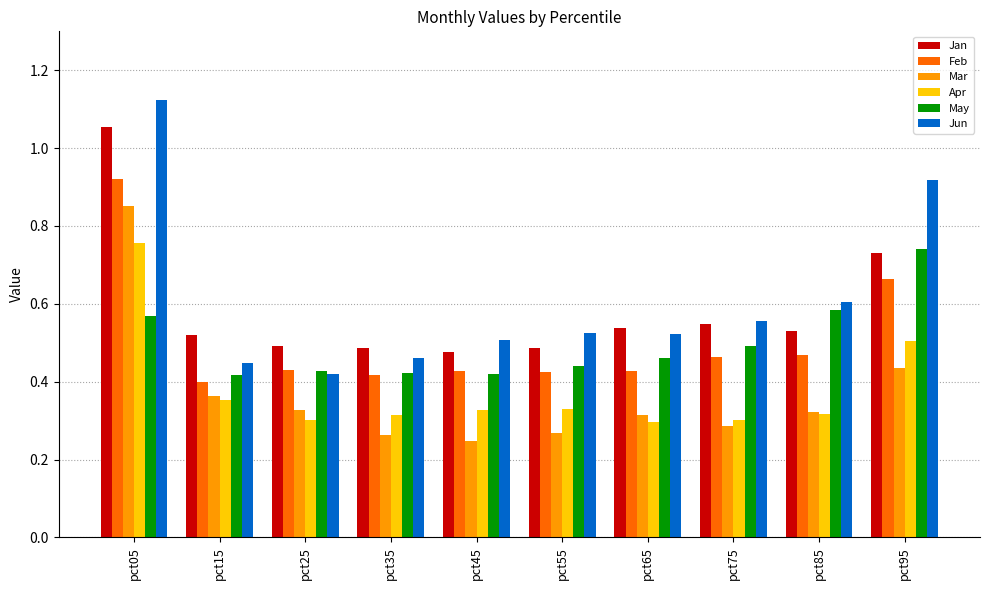

Which series has the largest range (max minus min)?

Jun